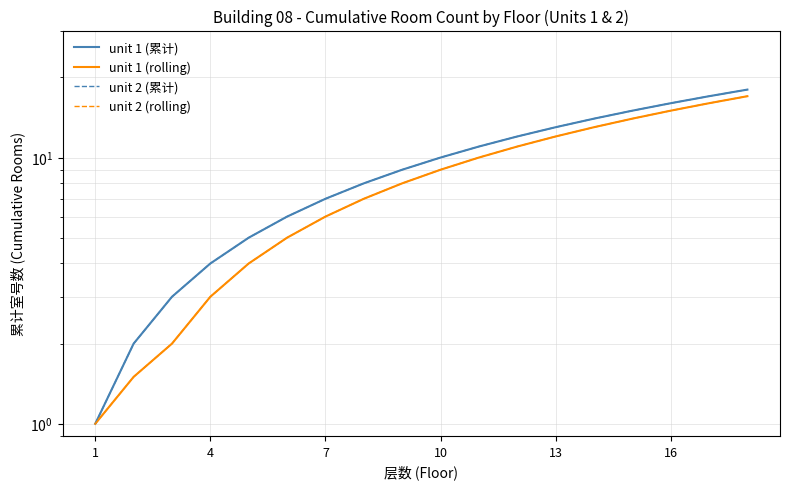

What is the difference between the highest and lowest values at 16?

1.0